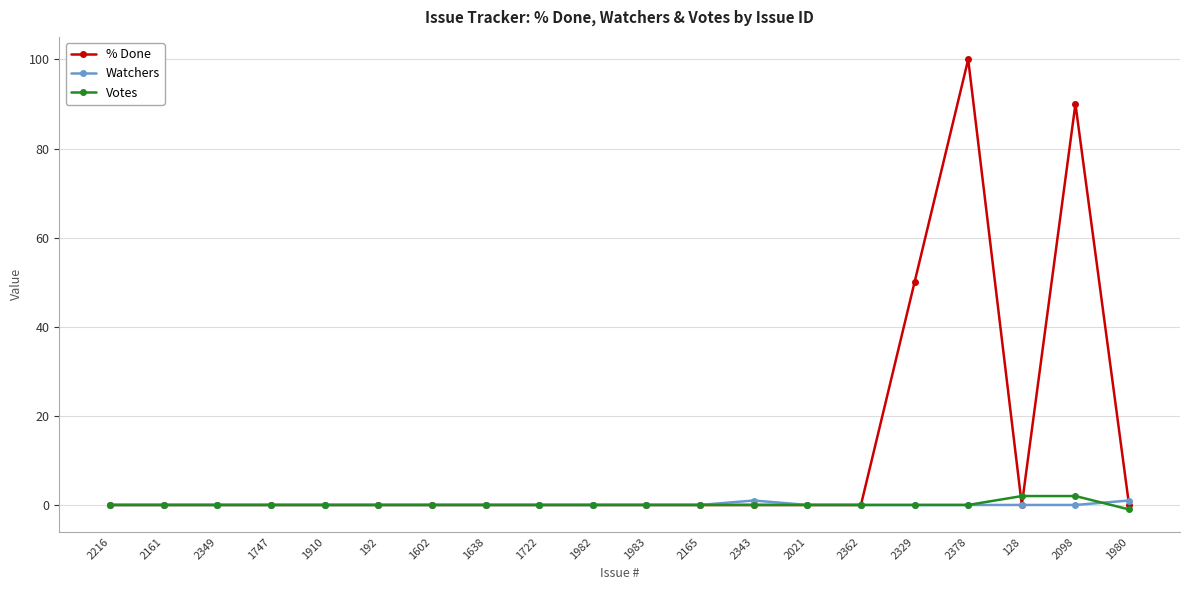

At how many categories does at least one series exceed 35?

3